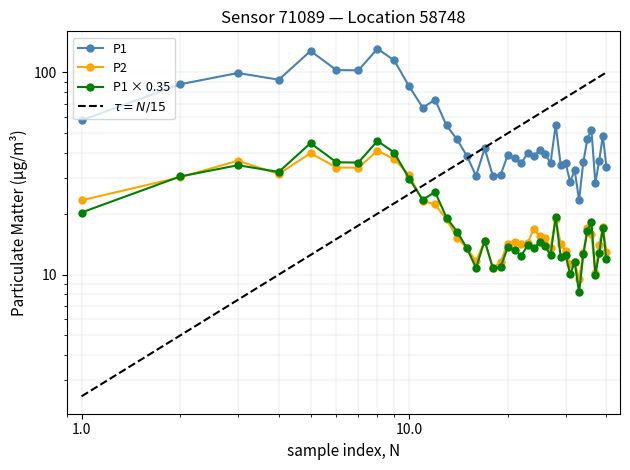

The value of P1 at 00:42 is 15.7. True or false?

False